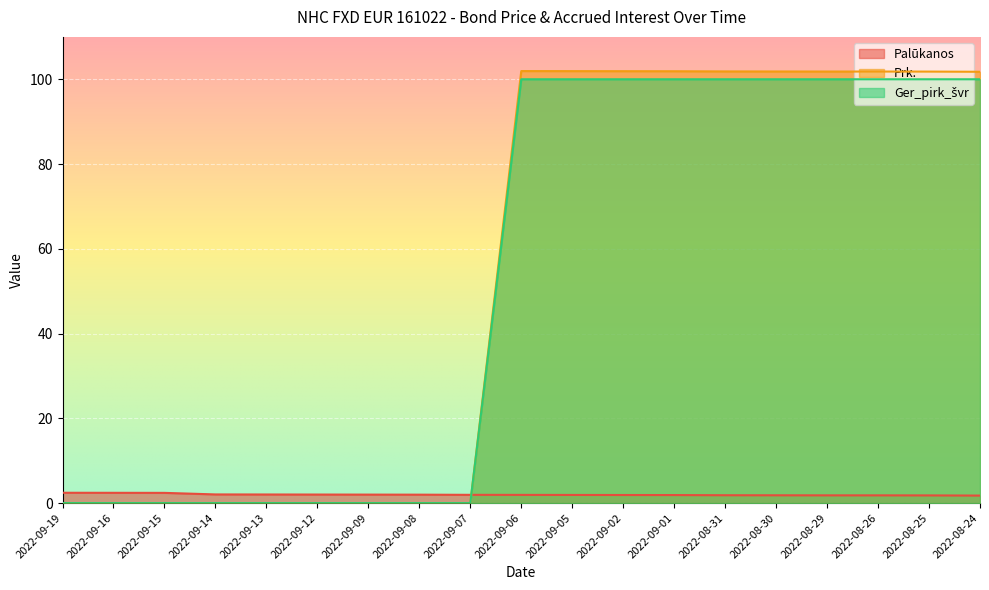

Which series has the largest total across all categories?

Prk.